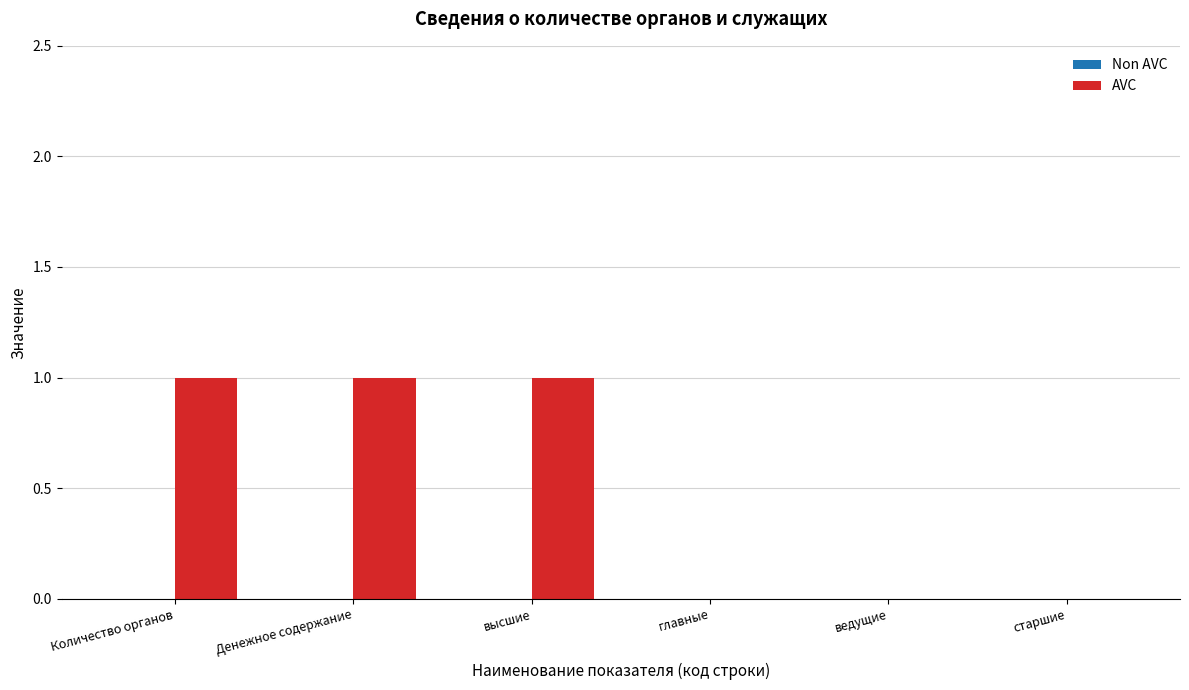

Reading left to right, what are all the values shown in this chart?

Количество органов=1	Денежное содержание=1	высшие=1	главные=0	ведущие=0	старшие=0